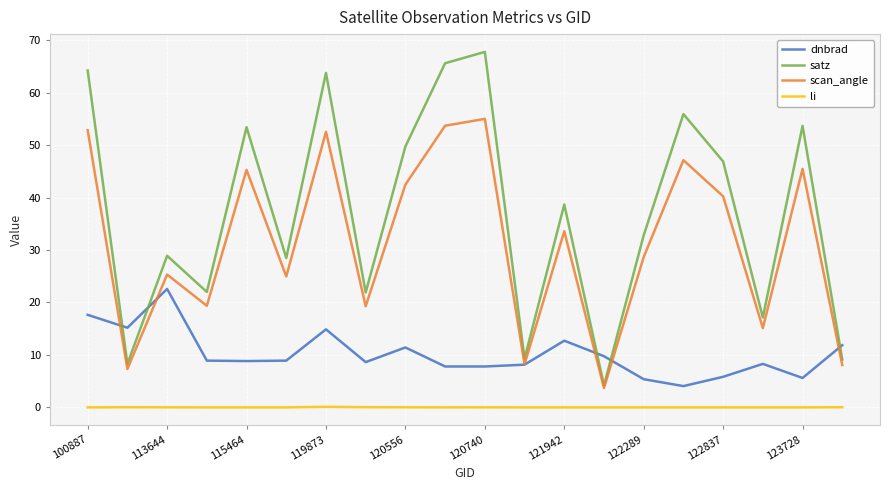

What is the sum of all dnbrad values?

204.2